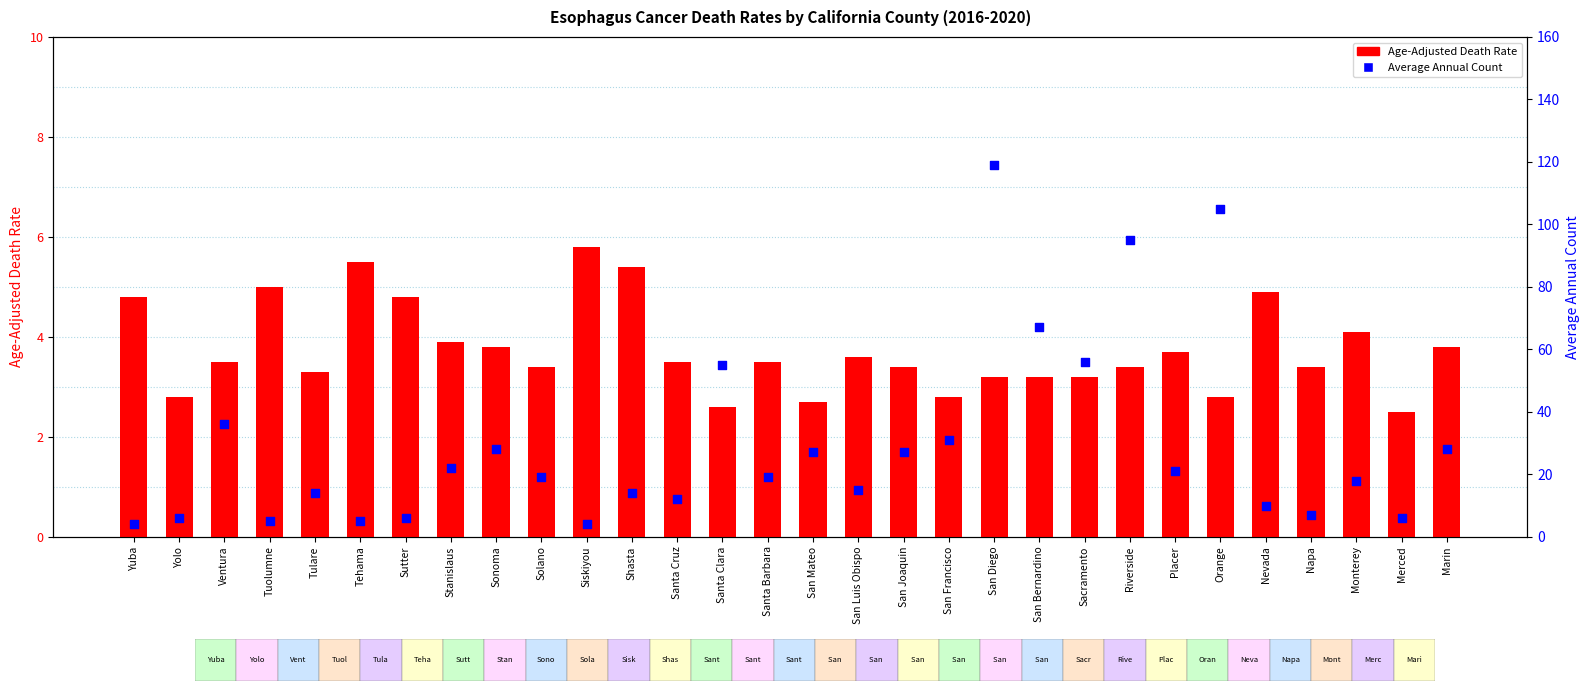

What are all the series names shown in the legend?

Age-Adjusted Death Rate, Average Annual Count